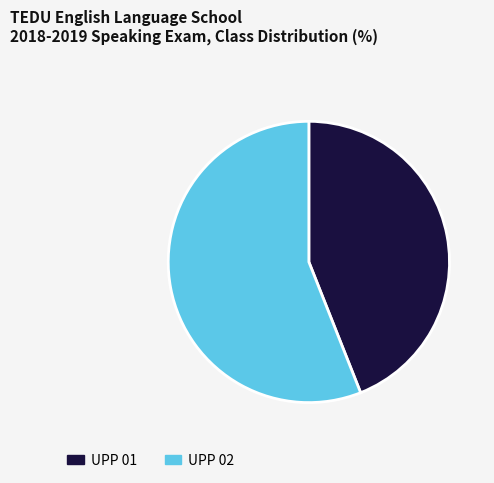

Approximately how many times larger is the value at UPP 01 compared to UPP 02?

0.8